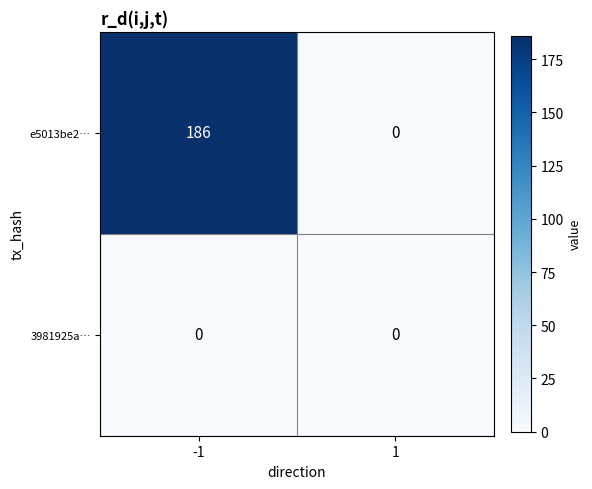

What is the spread (max minus min) of values at -1?

186